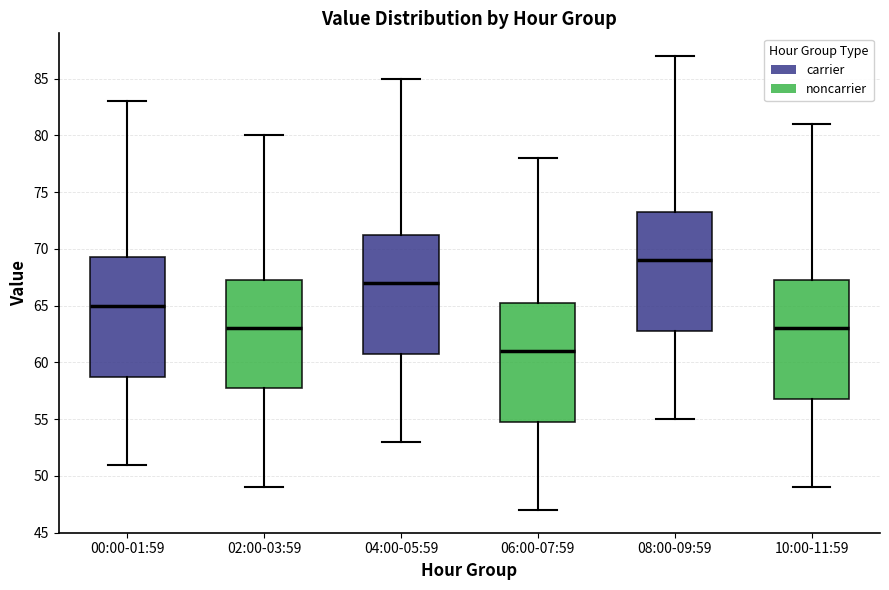

Where does the lower whisker of the box for 04:00-05:59 end on the y-axis? The values are not printed on the chart, so give them approximately, as read against the axis.

53.0